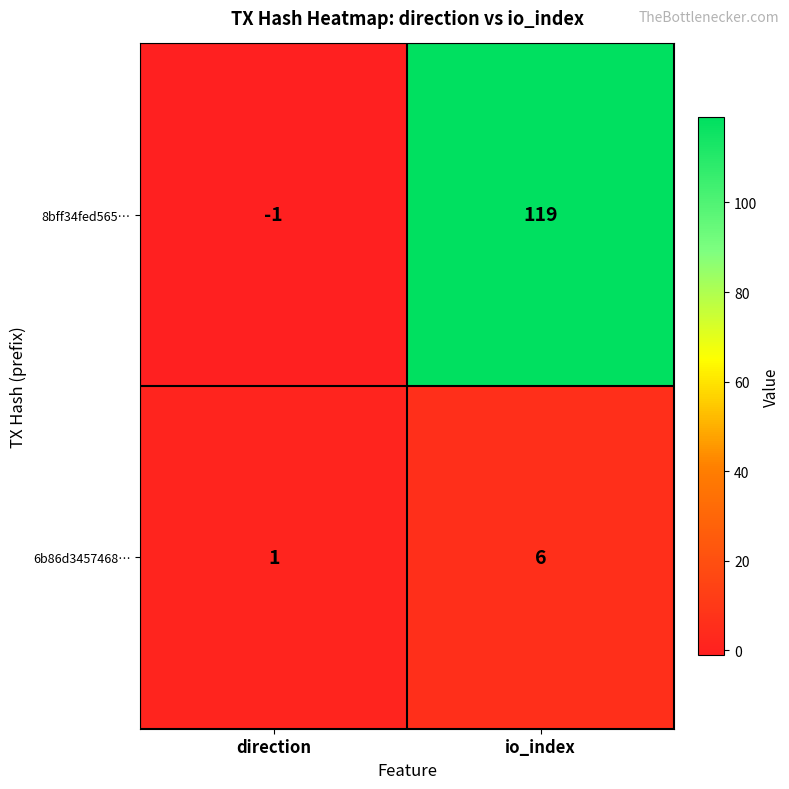

The 6b86d3457468… series shows 4 at io_index. True or false?

False